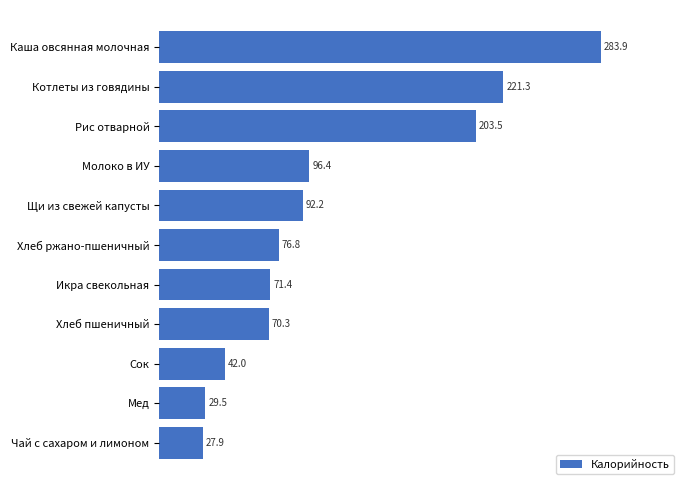

Between Икра свекольная and Мед, which is larger?

Икра свекольная